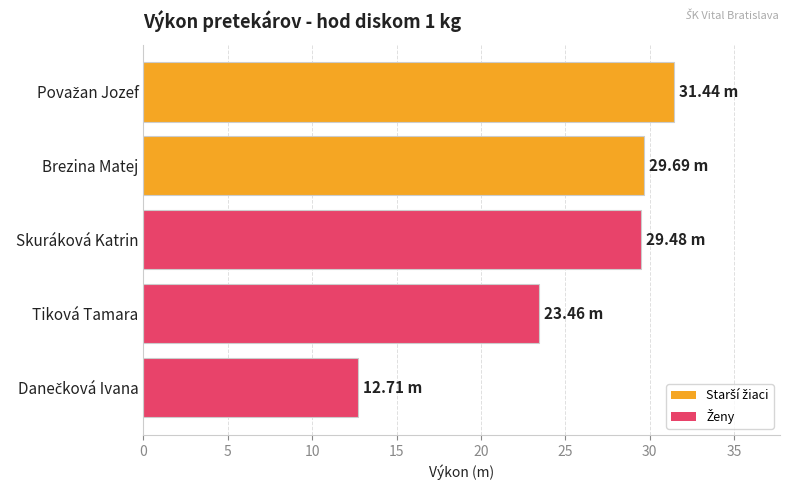

At which label is the value closest to 22?

Tiková Tamara